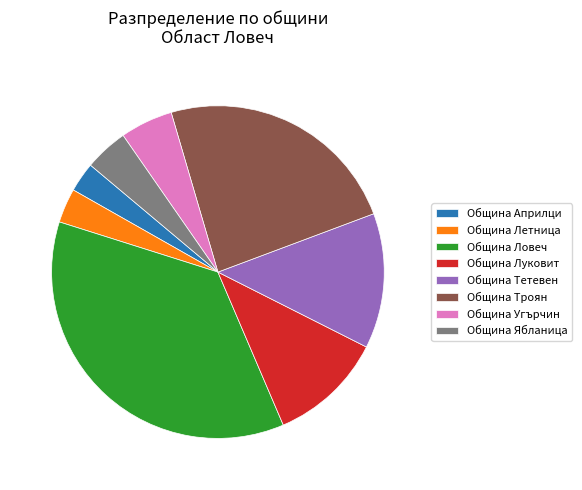

Does Община Троян represent more than half of the total?

No